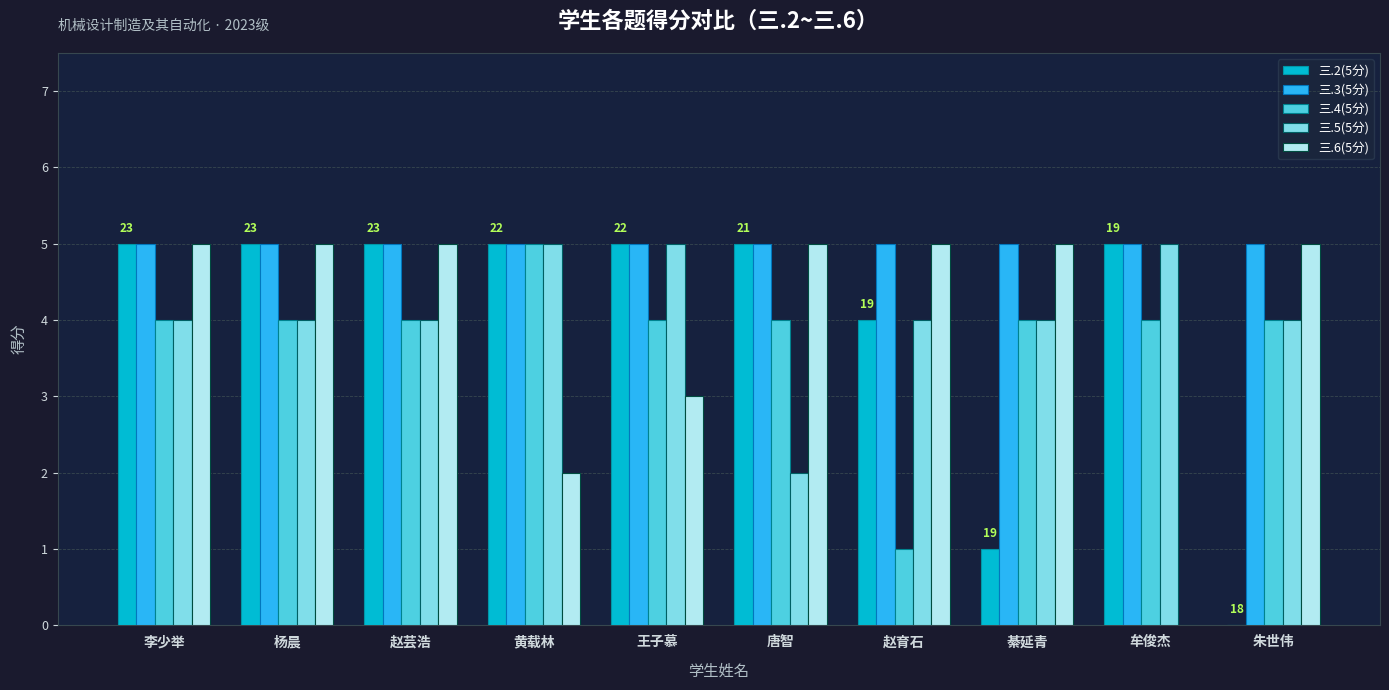

The value of 三.5(5分) at 王子慕 is 9. True or false?

False